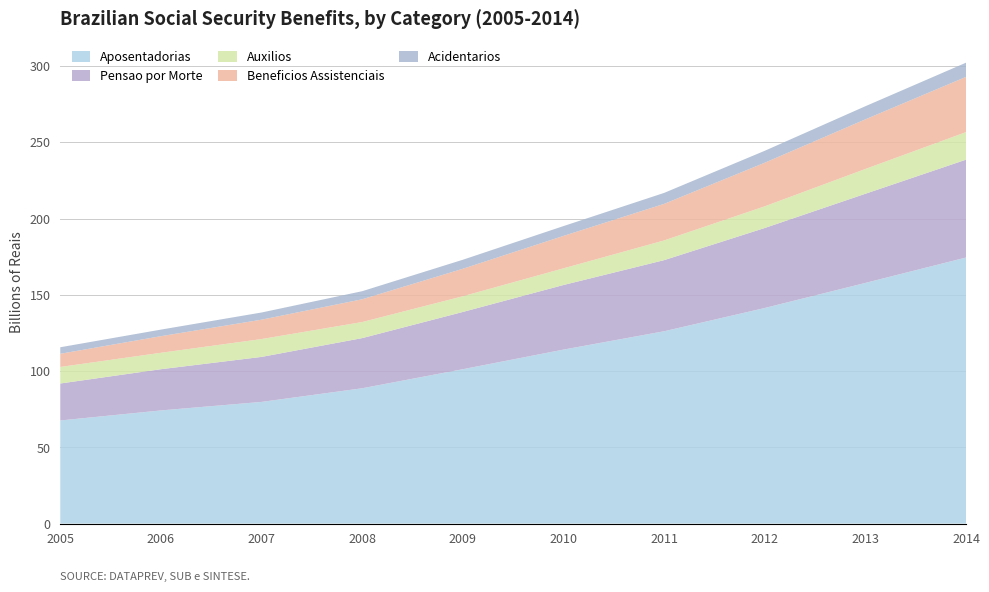

Reading right to left, list all the values displayed in this chart.

Aposentadorias: 2014=174442519679	2013=157797817309	2012=141351450245	2011=126097919355	2010=114073908244	2009=101217555532	2008=88724638720	2007=79779343122	2006=74192764940	2005=67601138071
Pensao por Morte: 2014=64178215671	2013=58463417556	2012=52463669323	2011=46634236013	2010=42360554764	2009=37542810442	2008=32888946300	2007=29511627173	2006=27029184838	2005=24247709568
Auxilios: 2014=18051496412	2013=16249267322	2012=14202918830	2011=12912234784	2010=10913771561	2009=10280690030	2008=10527017748	2007=11692074867	2006=10764742928	2005=10846156978
Beneficios Assistenciais: 2014=36225659922	2013=32544975269	2012=28592522199	2011=23983145409	2010=21282177484	2009=18037543023	2008=14937544734	2007=12710098581	2006=10894558764	2005=8644444083
Acidentarios: 2014=9301107024	2013=8585654300	2012=7814601371	2011=7180588120	2010=6418765855	2009=5904625064	2008=5286517893	2007=4702824181	2006=4299005165	2005=4269824694